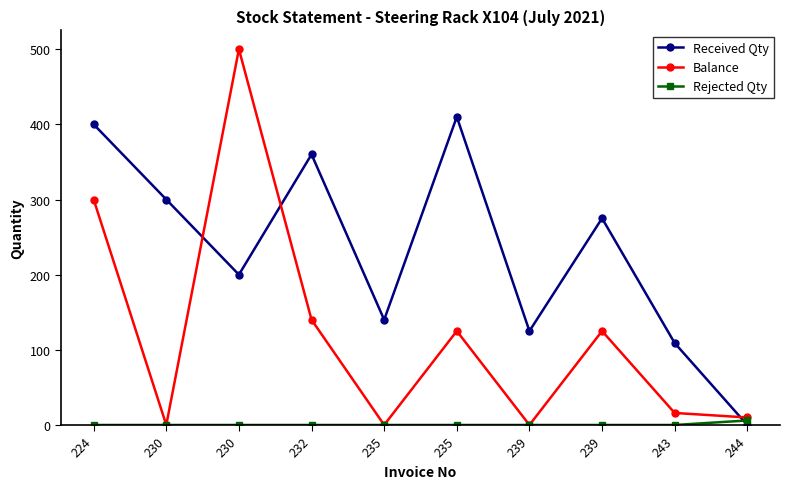

List the series in order of their peak value, lowest first.

Rejected Qty, Received Qty, Balance